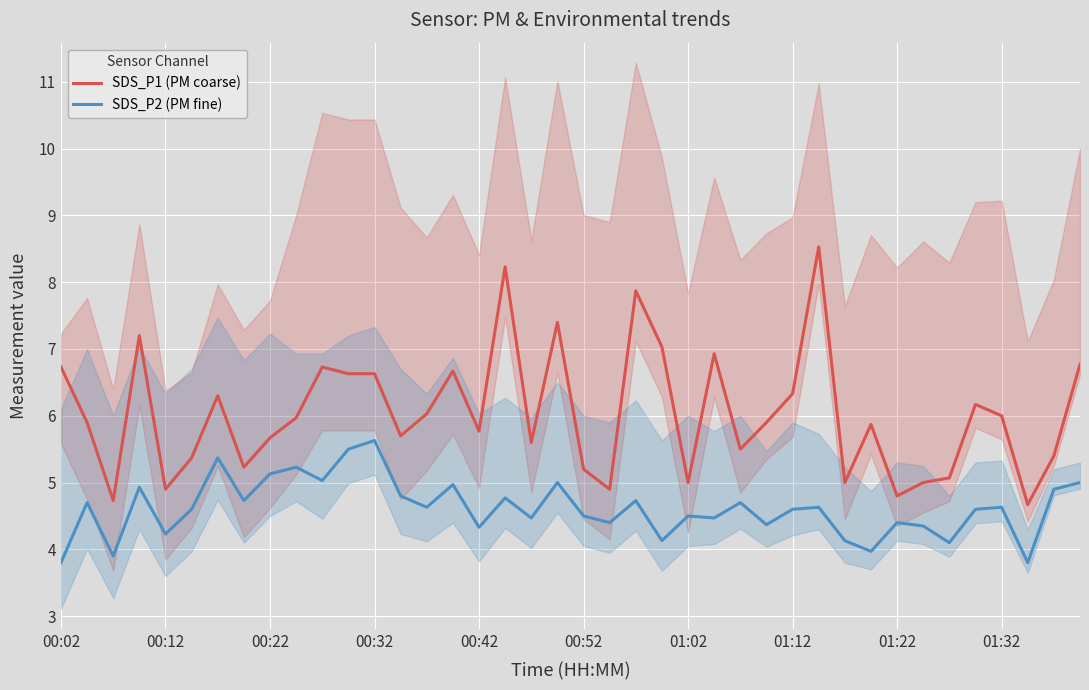

True or false: SDS_P1 (PM coarse) and SDS_P2 (PM fine) cross at least once.

False